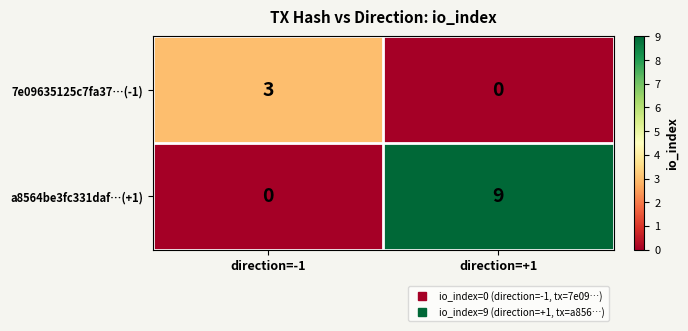

How many data points does each series have?

2